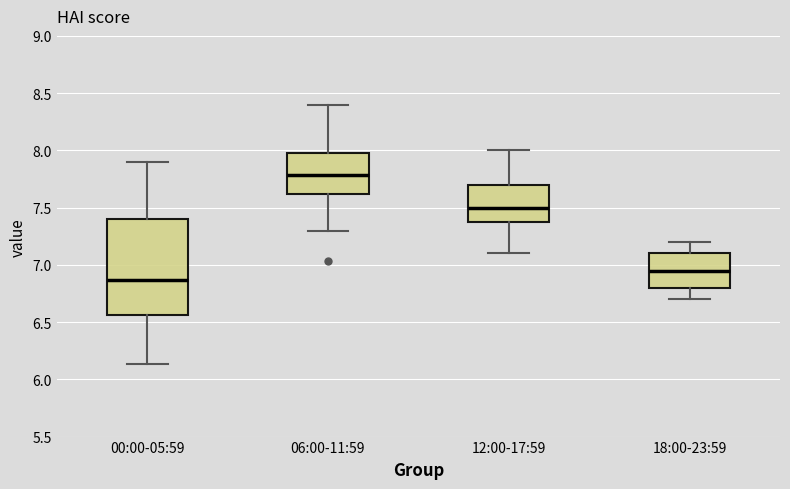

Which box is the tallest, from its lower edge to its upper edge?

00:00-05:59